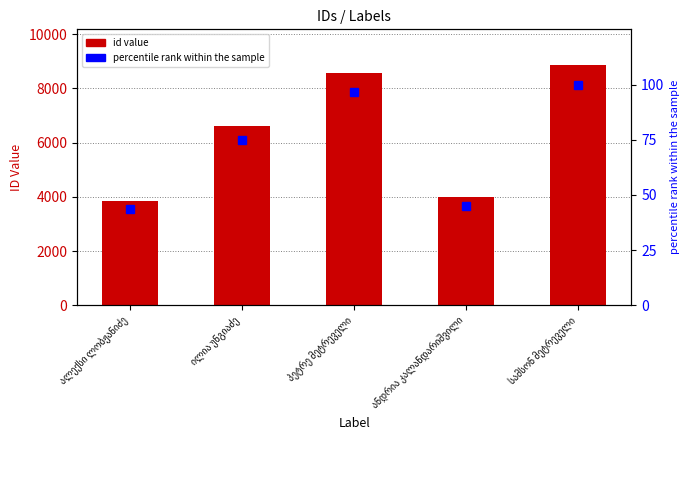

At which category is the sum across all series the highest?

სამსონ მეტრეველი